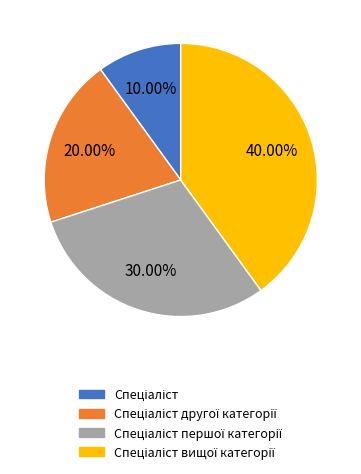

Is there a majority slice in this chart?

No